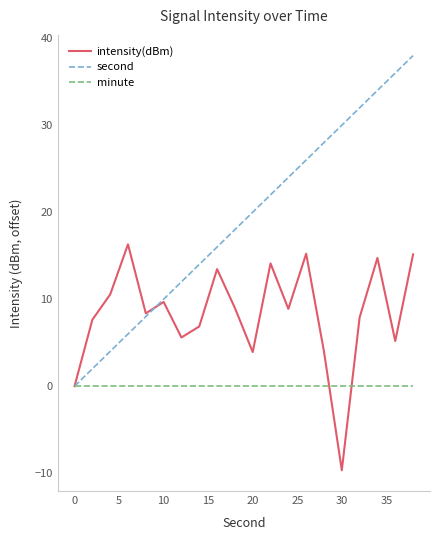

List the series in order of their peak value, highest first.

second, intensity(dBm), minute